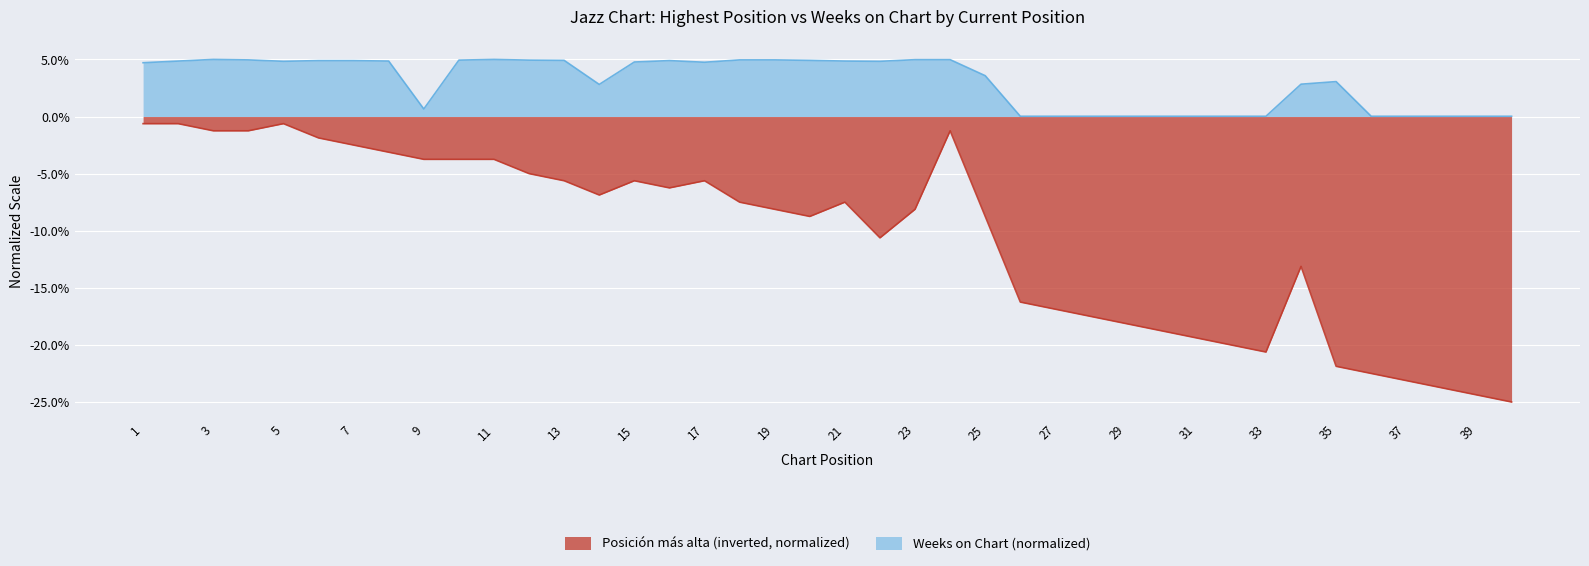

What is the difference between the maximum and minimum values in the Posición más alta series?

24.4